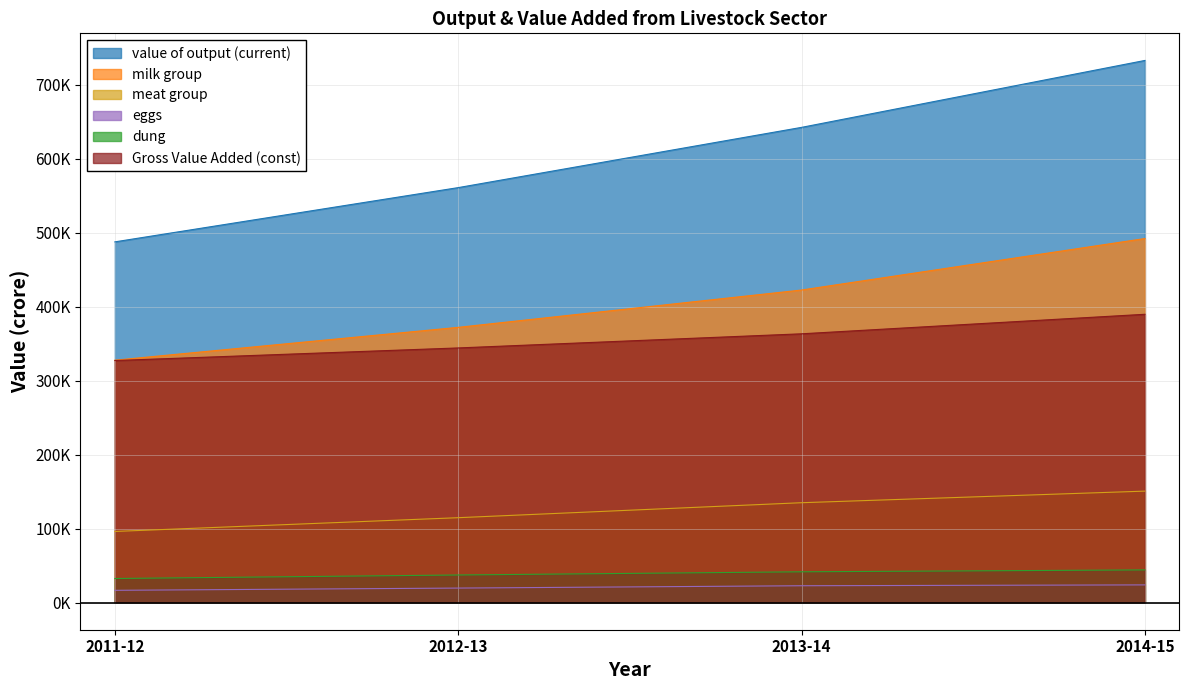

Reading left to right, transcribe all the data shown in this chart.

value of output (current): 487751	561109	642566	733054
milk group: 327767	372172	422642	492273
meat group: 96219	114817	135070	150751
eggs: 16633	19658	22815	23961
dung: 32599	37356	41663	44223
Gross Value Added (const): 327301	344333	363448	389846